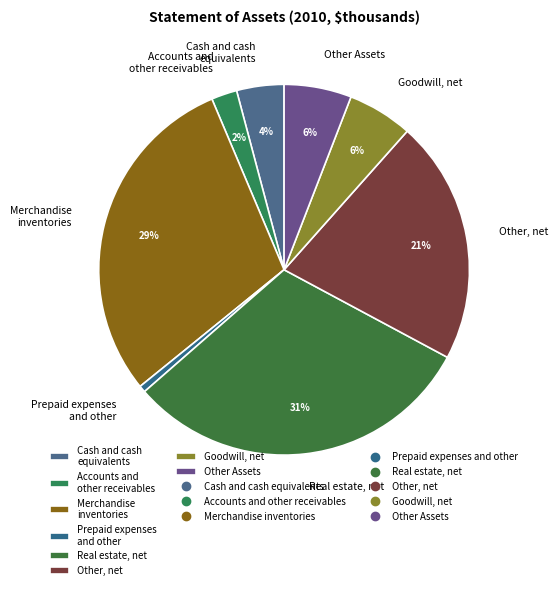

Do Other, net and Other Assets together represent more than half of the pie?

No